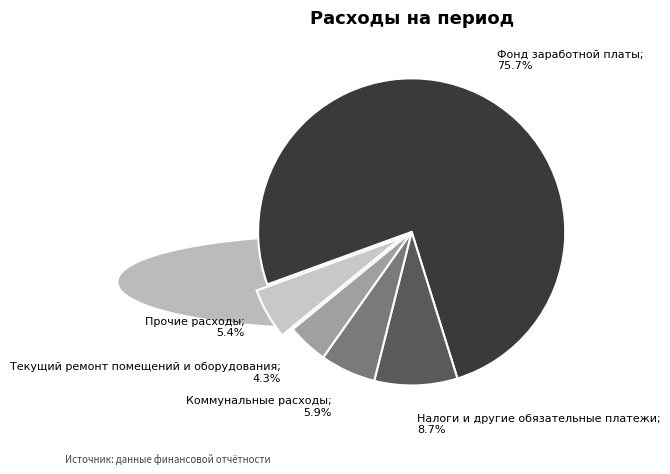

Is there a majority slice in this chart?

Yes